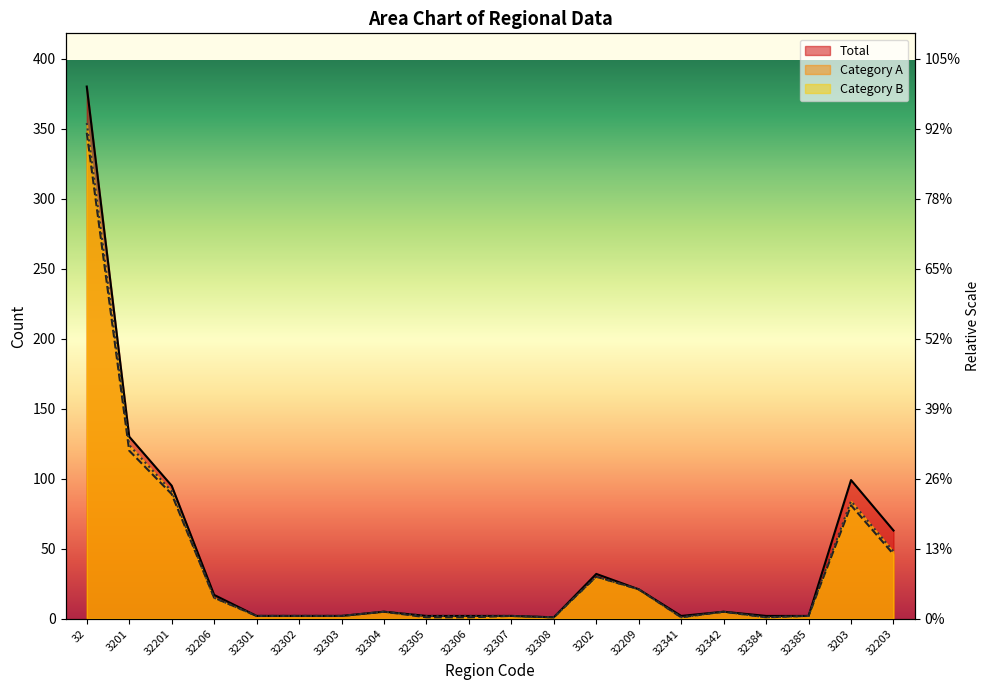

What is the maximum value shown in the chart?

380